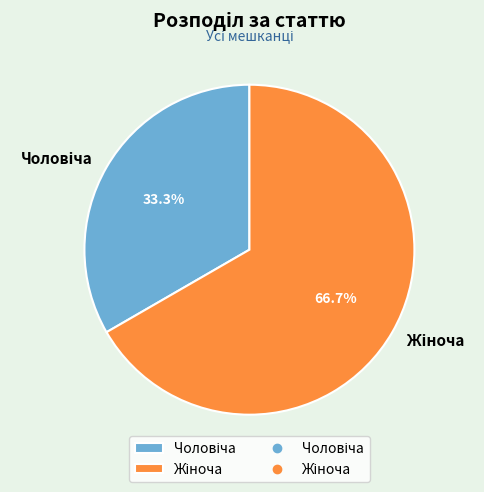

Is there any slice that represents more than half of the pie?

Yes